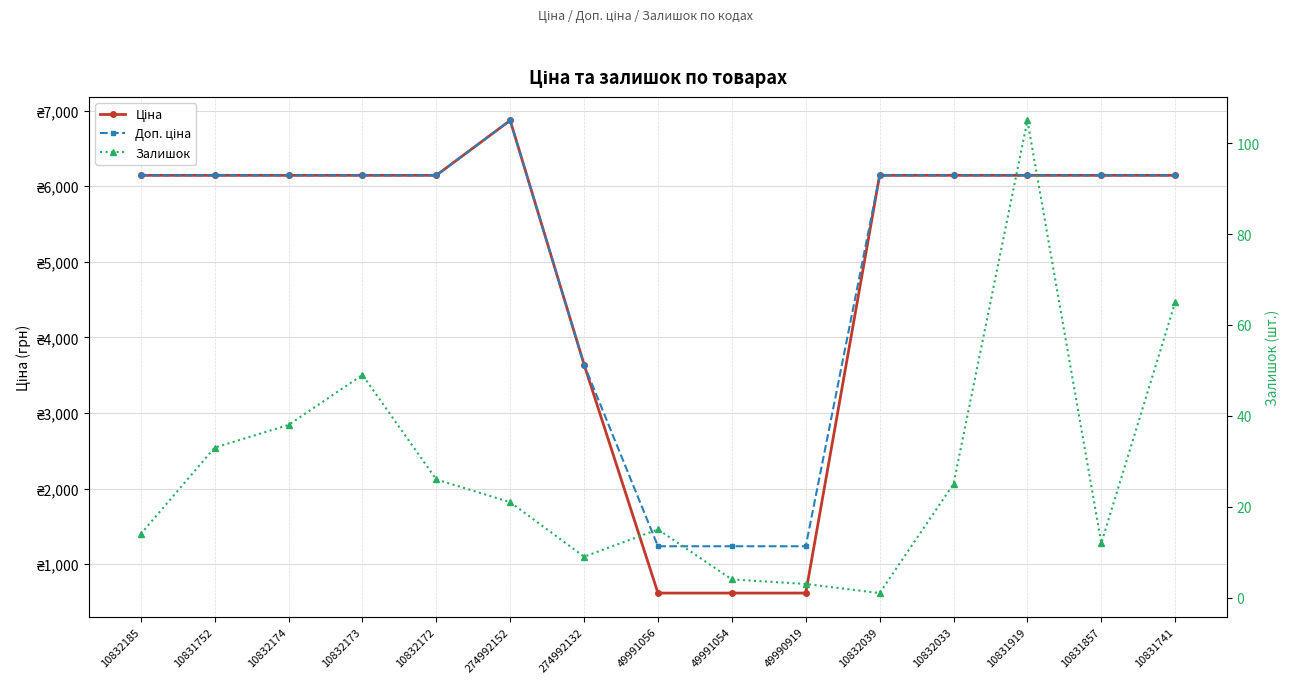

Reading left to right, list all the values displayed in this chart.

Ціна: 10832185=6143.2	10831752=6143.2	10832174=6143.2	10832173=6143.2	10832172=6143.2	274992152=6869.4	274992132=3640.8	49991056=618.9	49991054=618.9	49990919=618.9	10832039=6143.2	10832033=6143.2	10831919=6143.2	10831857=6143.2	10831741=6143.2
Доп. ціна: 10832185=6143.2	10831752=6143.2	10832174=6143.2	10832173=6143.2	10832172=6143.2	274992152=6869.4	274992132=3641.0	49991056=1238.0	49991054=1238.0	49990919=1238.0	10832039=6143.2	10832033=6143.2	10831919=6143.2	10831857=6143.2	10831741=6143.2
Залишок: 10832185=14.0	10831752=33.0	10832174=38.0	10832173=49.0	10832172=26.0	274992152=21.0	274992132=9.0	49991056=15.0	49991054=4.0	49990919=3.0	10832039=1.0	10832033=25.0	10831919=105.0	10831857=12.0	10831741=65.0